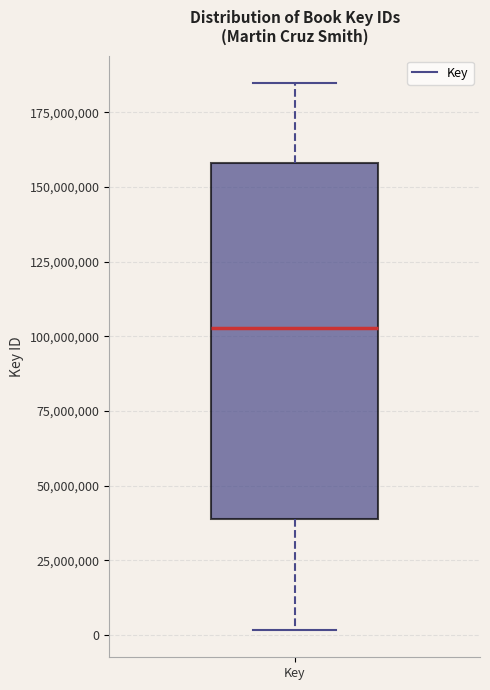

Read this box plot against the y-axis: the position of the median line, the range covered by the box, and the ends of both whiskers. The values are not printed on the chart, so give them approximately, as read against the axis.

median 105000000, box 40000000 to 160000000, whiskers 0 to 185000000